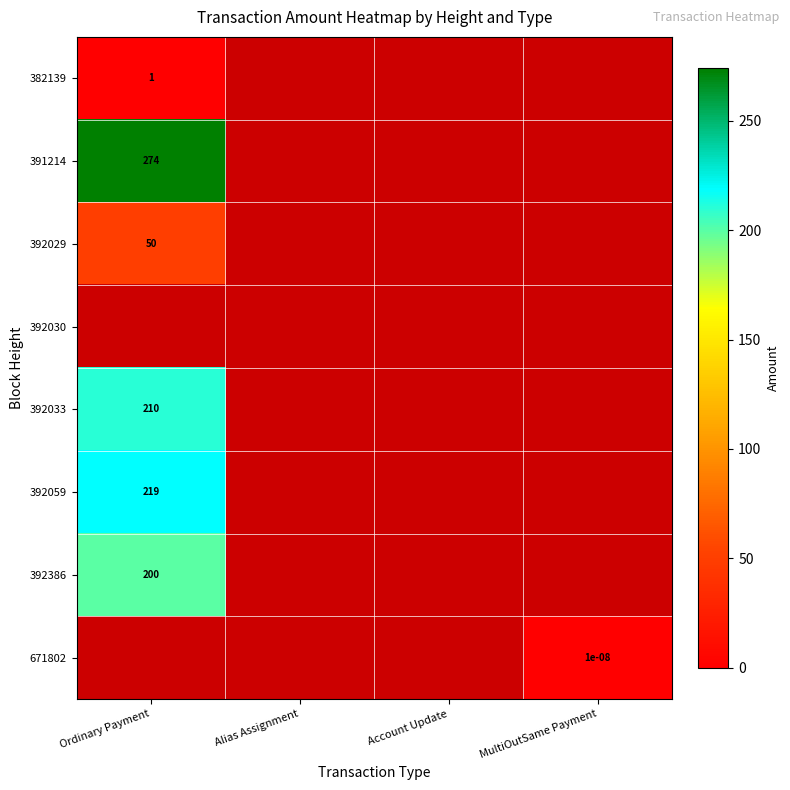

The value of 392029 at Ordinary Payment is 34.6. True or false?

False